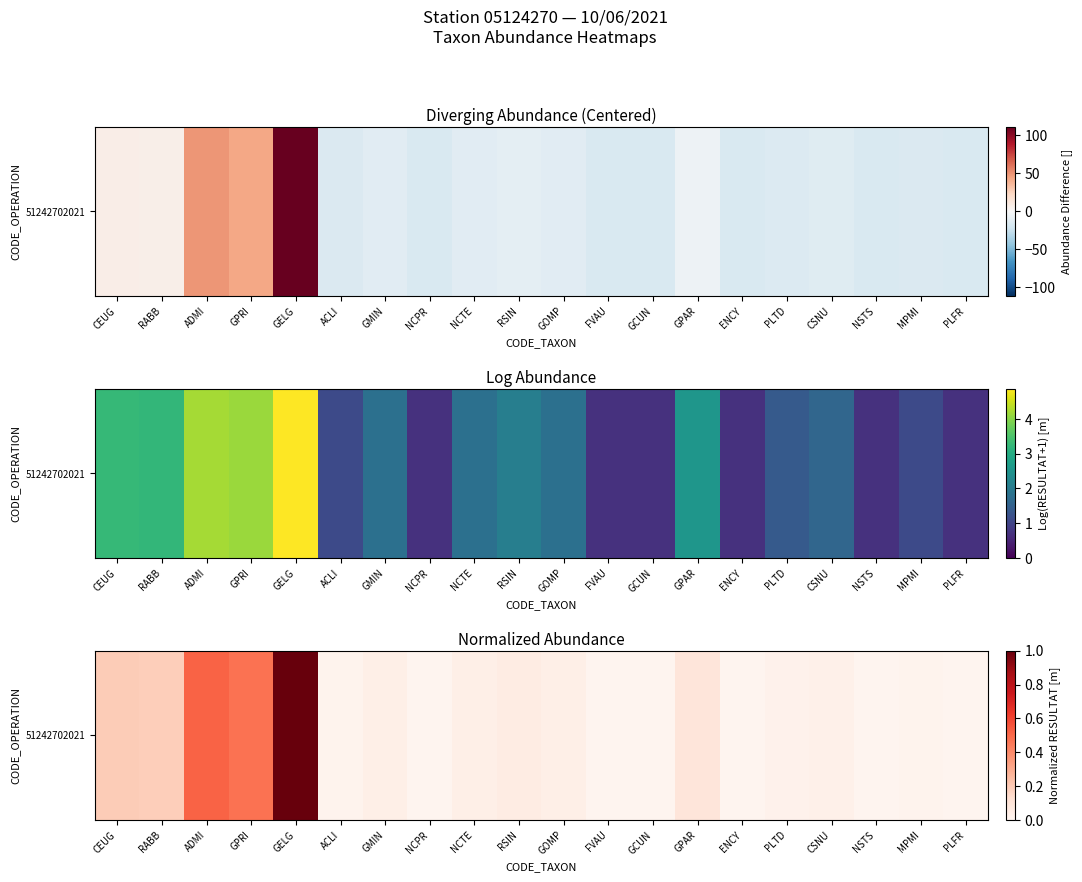

At which label is the value closest to 0?

NCPR